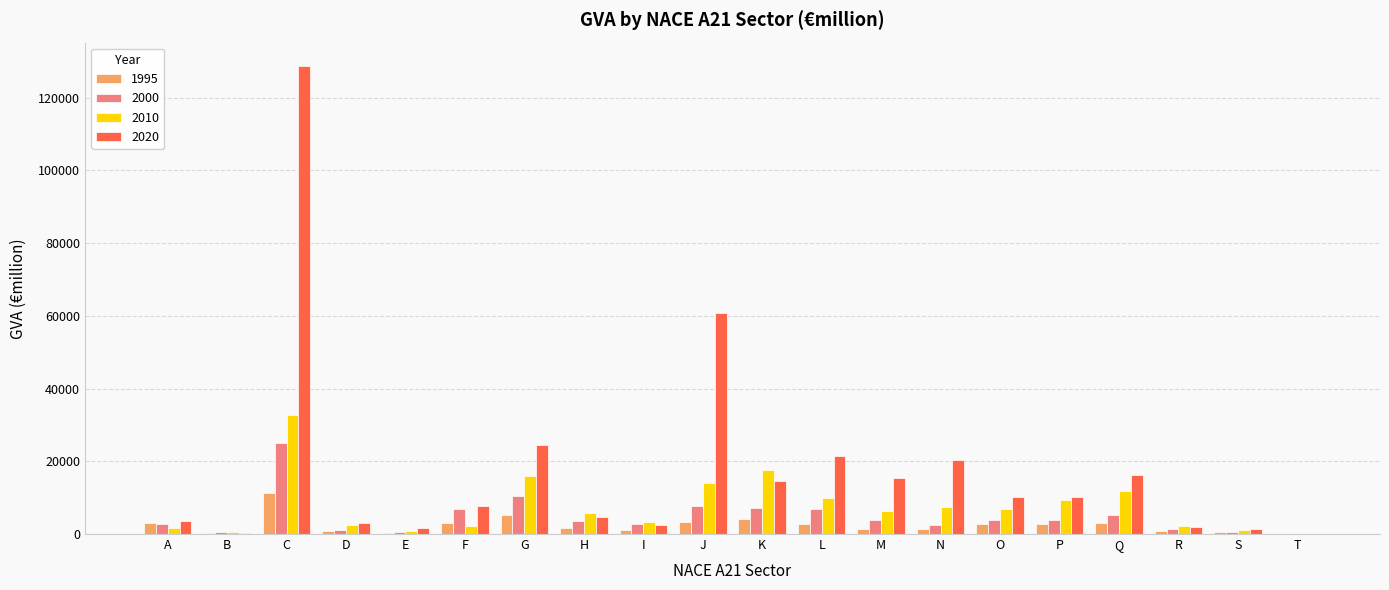

What is the spread (max minus min) of values at C?

117372.9